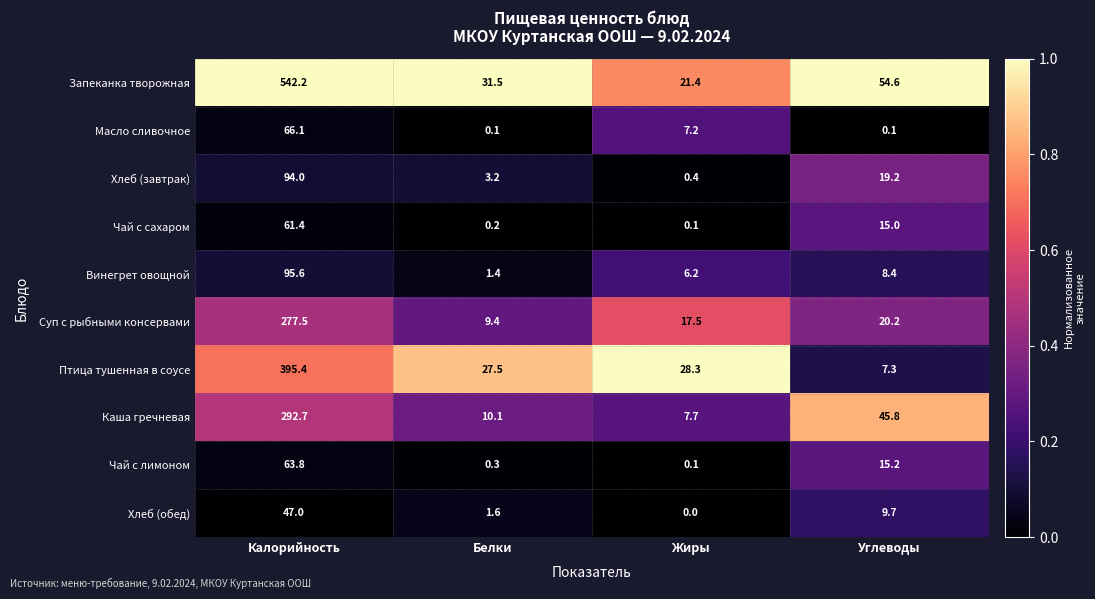

What is the difference between the Чай с лимоном values at Жиры and Калорийность?

63.7